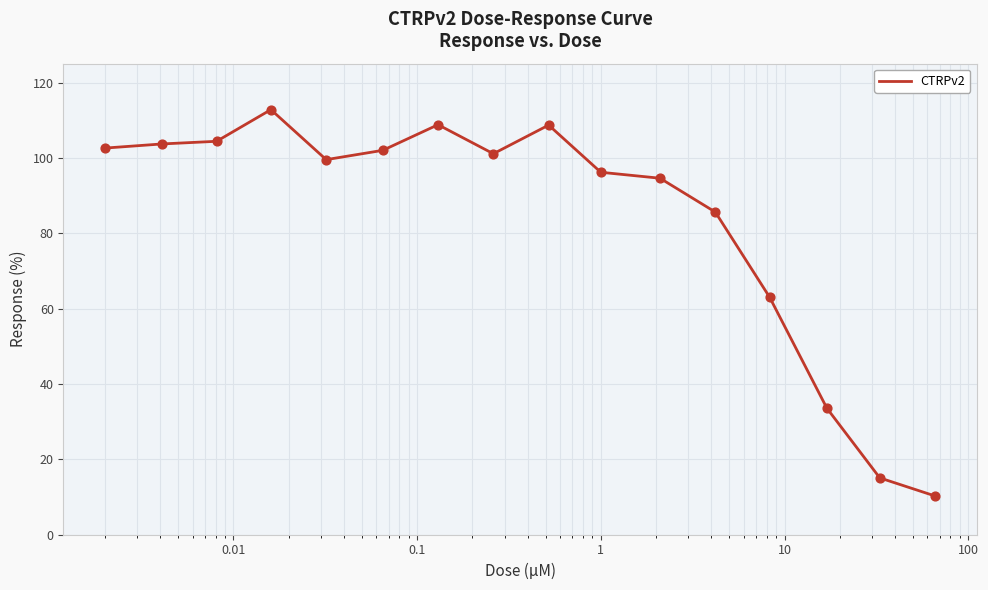

What is the greatest value displayed?

112.8